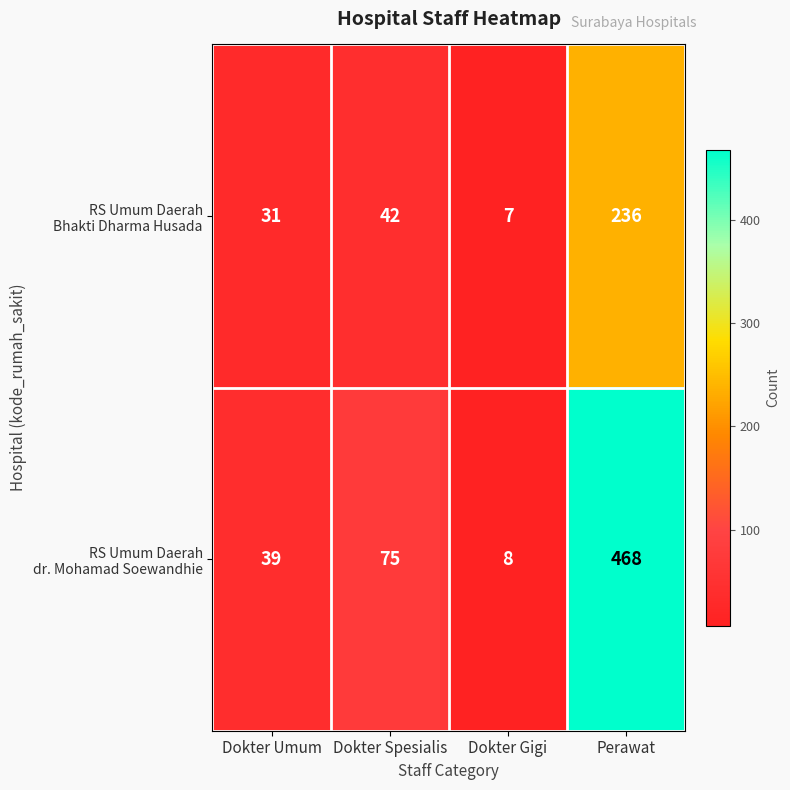

What is the difference between the highest and lowest values at Dokter Spesialis?

33